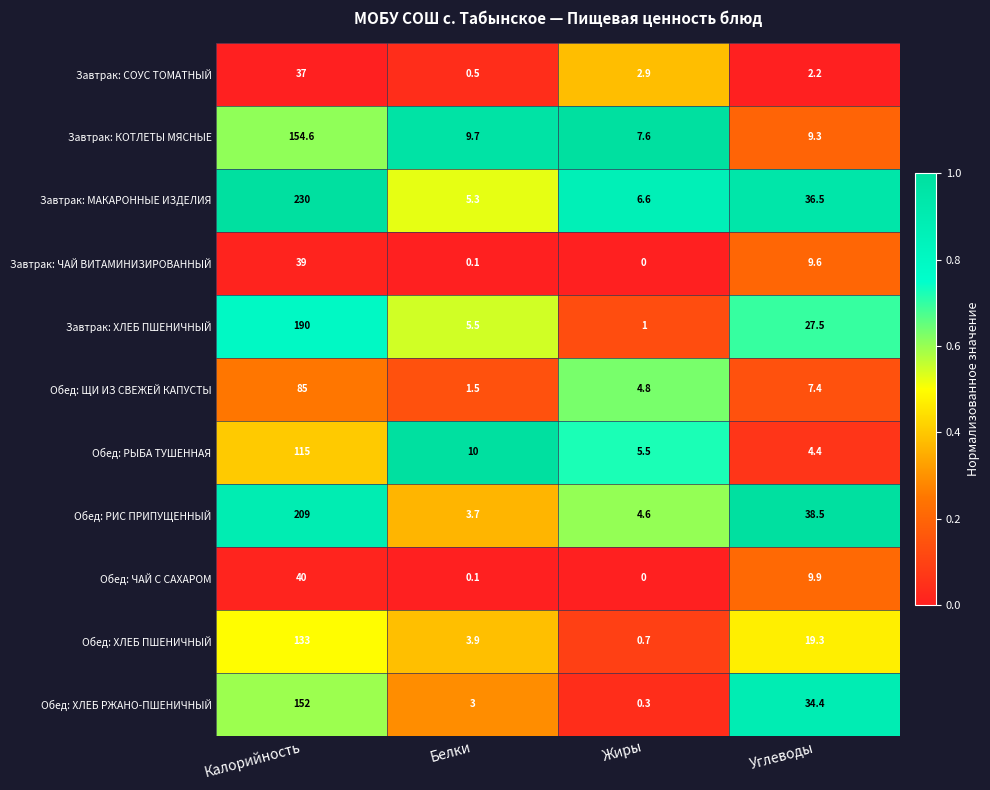

At how many categories does at least one series exceed 0?

4